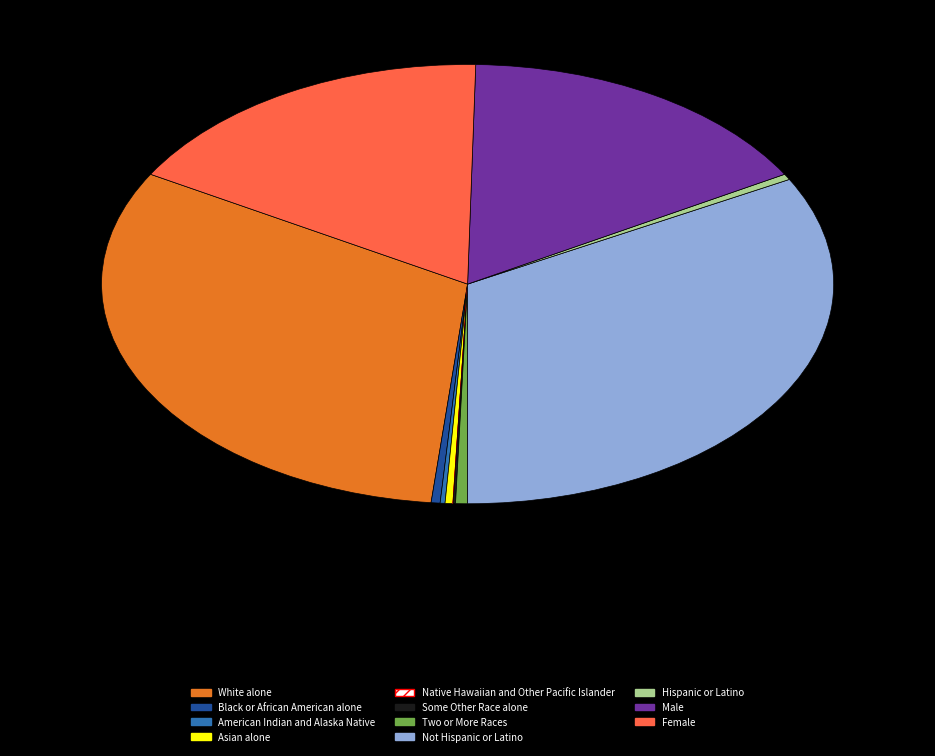

Which has a higher value, White alone or Black or African American alone?

White alone